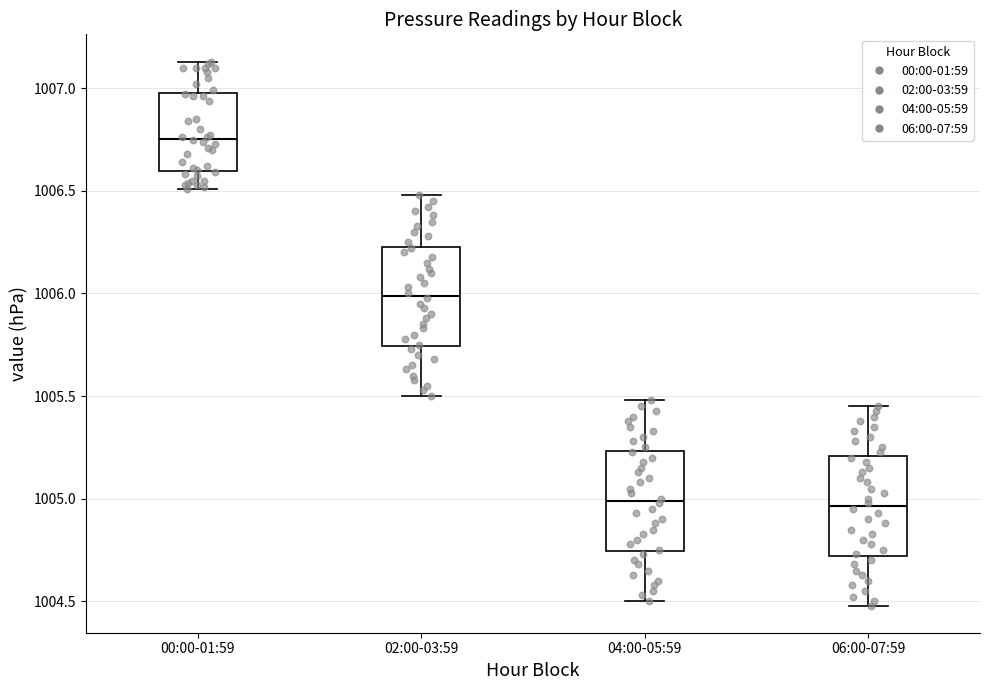

Reading left to right, transcribe this box plot: for each box, give where its median line is, the range the box spans, and where its two whiskers end, as read against the y-axis. The values are not printed on the chart, so give them approximately, as read against the axis.

00:00-01:59: median 1006.75, box 1006.60 to 1007.00, whiskers 1006.50 to 1007.15
02:00-03:59: median 1006.00, box 1005.75 to 1006.25, whiskers 1005.50 to 1006.50
04:00-05:59: median 1005.00, box 1004.75 to 1005.25, whiskers 1004.50 to 1005.50
06:00-07:59: median 1004.95, box 1004.70 to 1005.20, whiskers 1004.50 to 1005.45